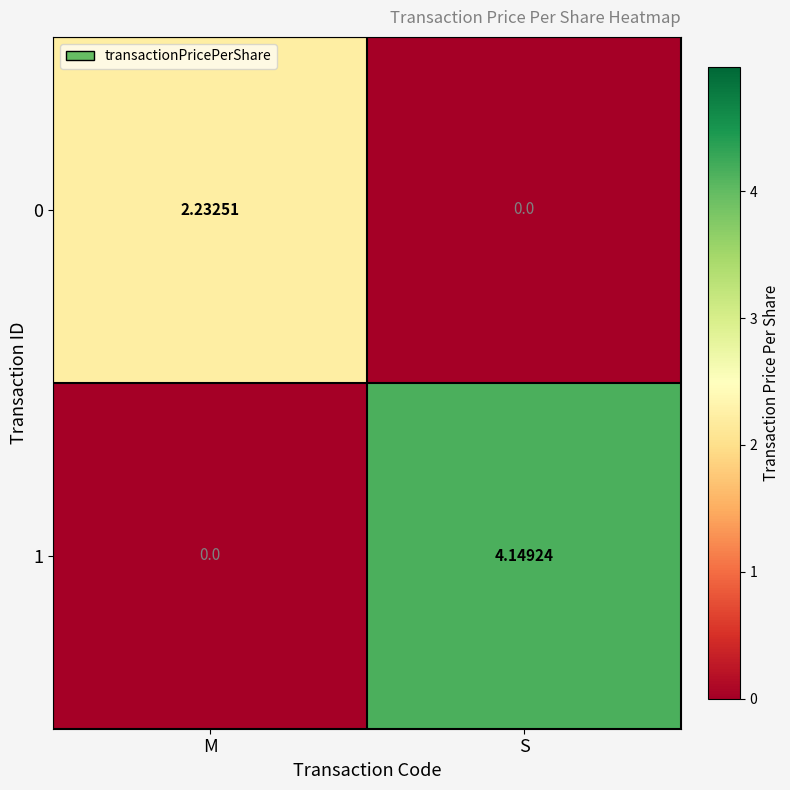

Rank the categories by 1 value from lowest to highest.

M, S